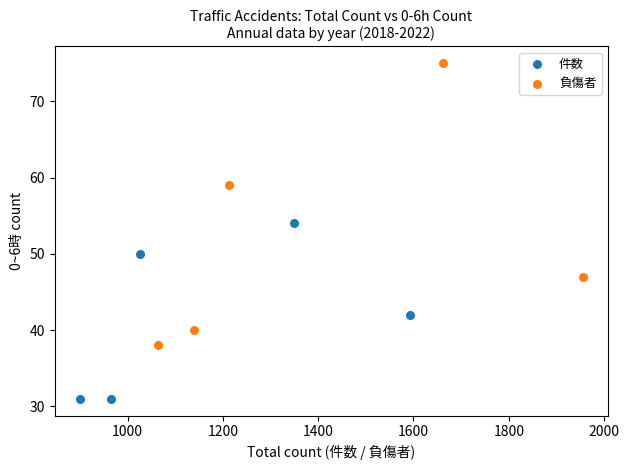

Which series reaches the maximum Y coordinate?

負傷者